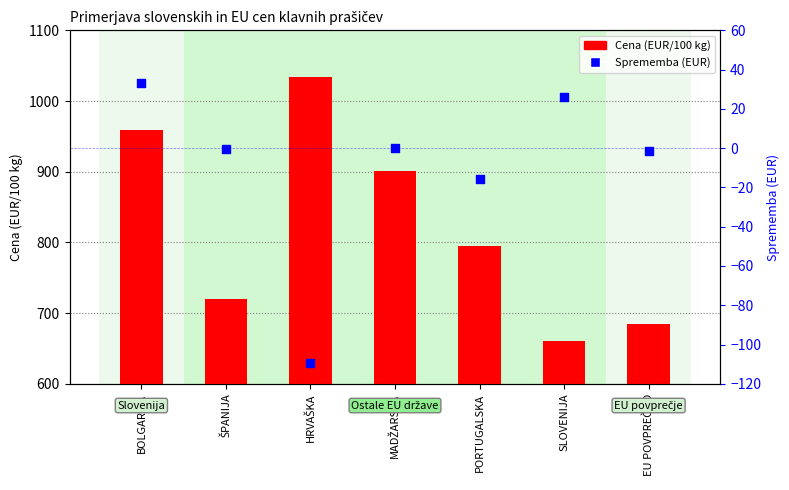

Is the value of Sprememba (EUR) at ŠPANIJA greater than the value of Cena (EUR/100 kg) at BOLGARIJA?

No